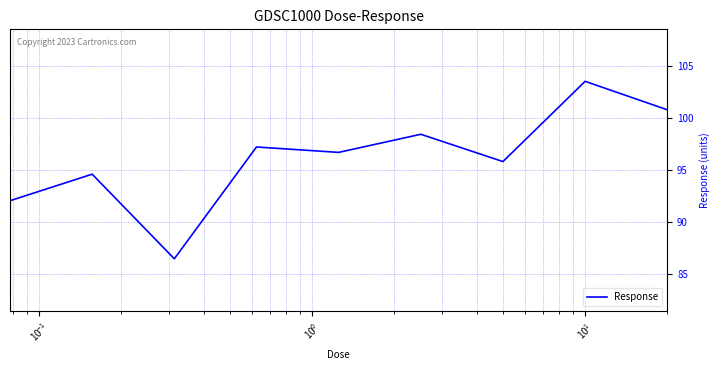

What is the maximum value shown in the chart?

103.5